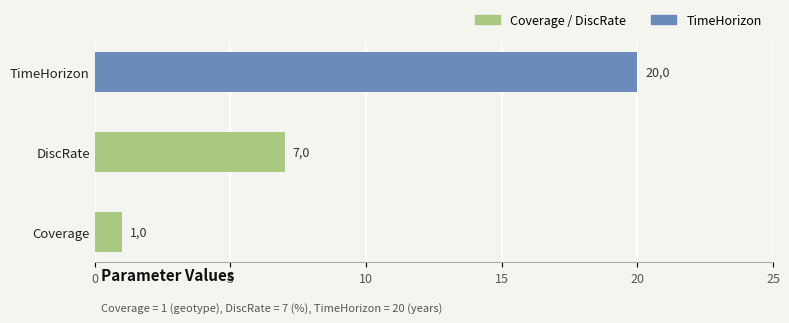

How many bars are there in total?

3